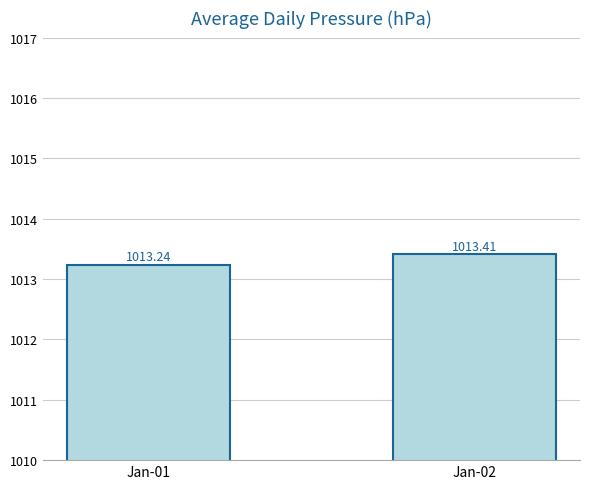

True or false: the data shows 1441.3 at Jan-02.

False